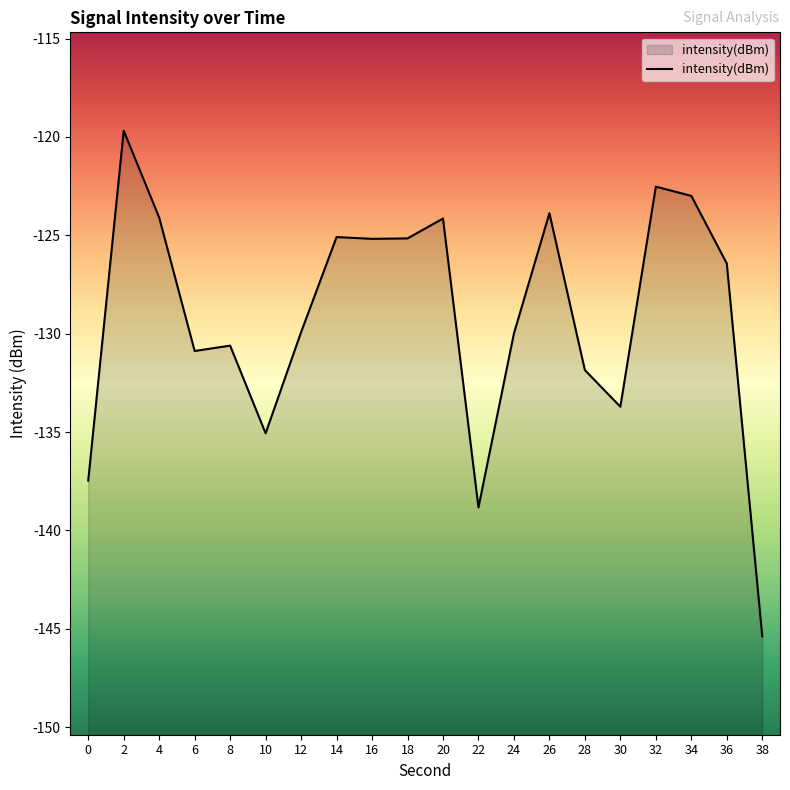

List the labels in order of value, smallest first.

38, 22, 0, 10, 30, 28, 6, 8, 24, 12, 36, 16, 18, 14, 20, 4, 26, 34, 32, 2